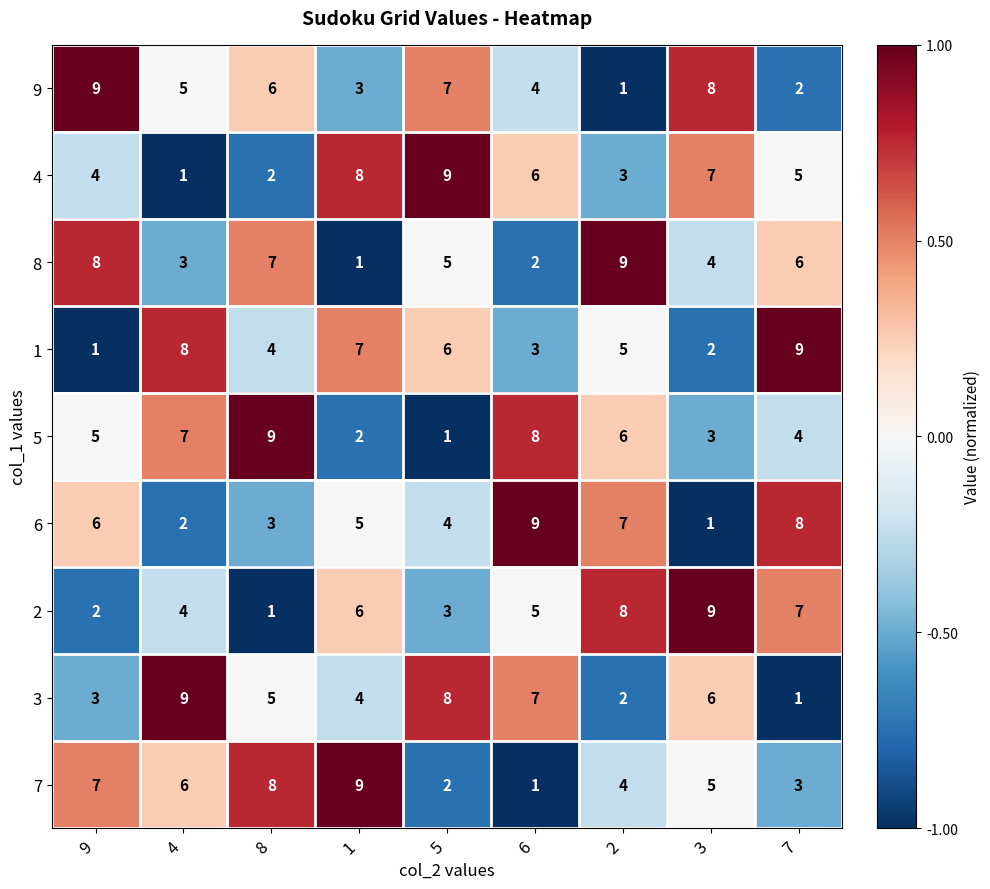

What is the difference between the highest and lowest values at 3?

8